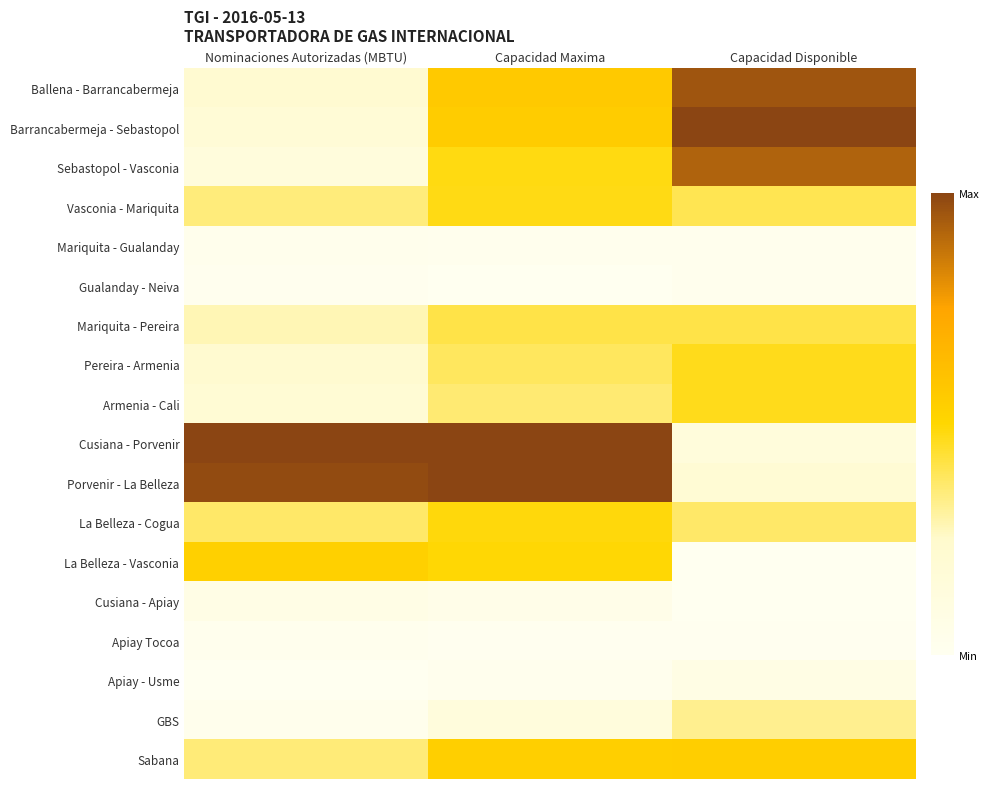

List the series in order of their peak value, highest first.

Barrancabermeja - Sebastopol, Cusiana - Porvenir, Porvenir - La Belleza, Ballena - Barrancabermeja, Sebastopol - Vasconia, Sabana, La Belleza - Vasconia, La Belleza - Cogua, Vasconia - Mariquita, Armenia - Cali, Pereira - Armenia, Mariquita - Pereira, GBS, Apiay - Usme, Cusiana - Apiay, Mariquita - Gualanday, Apiay Tocoa, Gualanday - Neiva